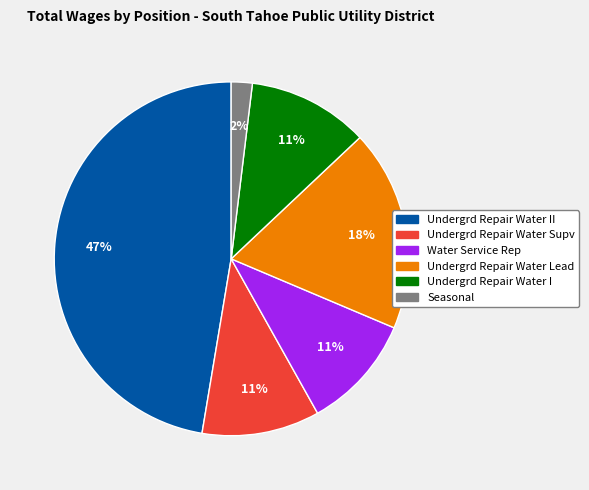

To the nearest percent, what is the average slice percentage?

17%